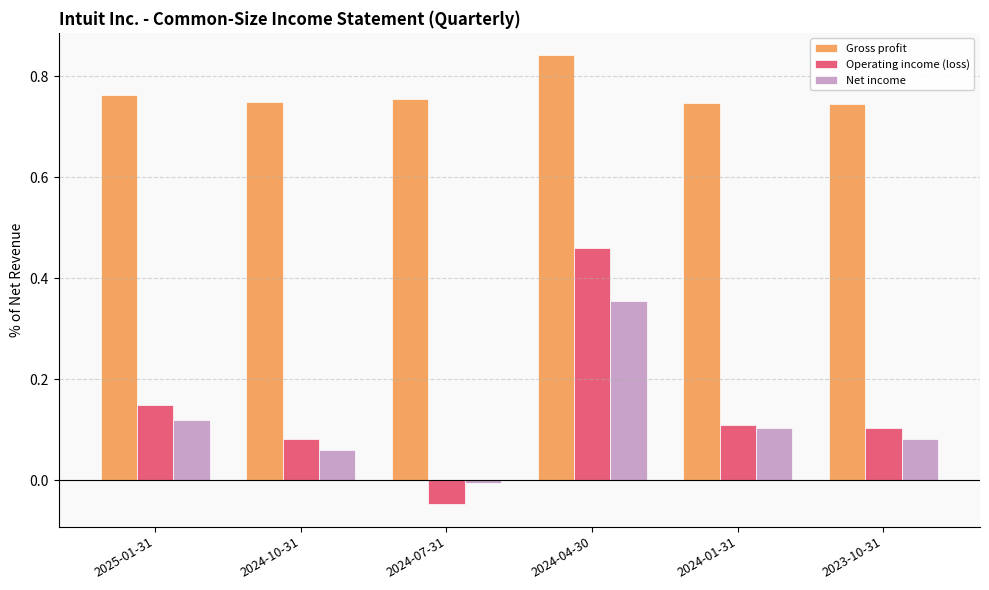

What is the label of the 4th bar from the right?

2024-07-31